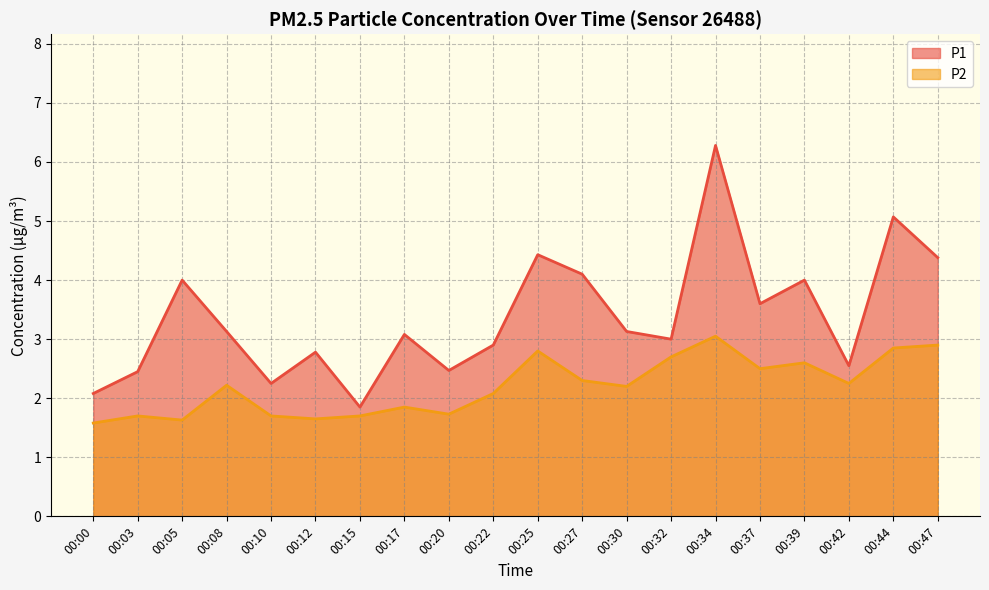

Reading left to right, what are all the values shown in this chart?

P1: 2.1	2.5	4.0	3.1	2.2	2.8	1.9	3.1	2.5	2.9	4.4	4.1	3.1	3.0	6.3	3.6	4.0	2.5	5.1	4.4
P2: 1.6	1.7	1.6	2.2	1.7	1.6	1.7	1.9	1.7	2.1	2.8	2.3	2.2	2.7	3.0	2.5	2.6	2.2	2.9	2.9